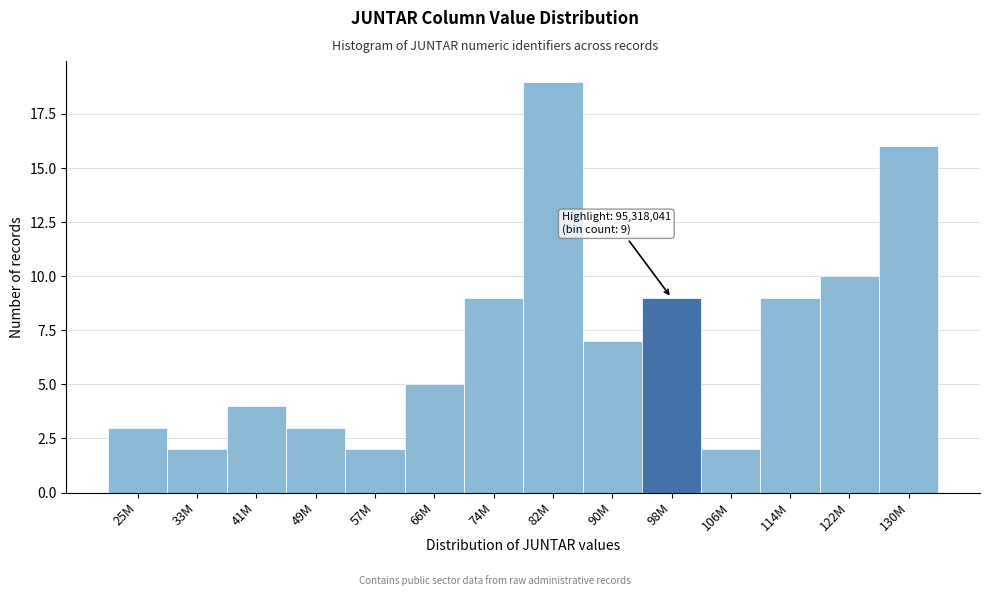

Reading left to right, list all the values displayed in this chart.

25M=3	33M=2	41M=4	49M=3	57M=2	66M=5	74M=9	82M=19	90M=7	98M=9	106M=2	114M=9	122M=10	130M=16